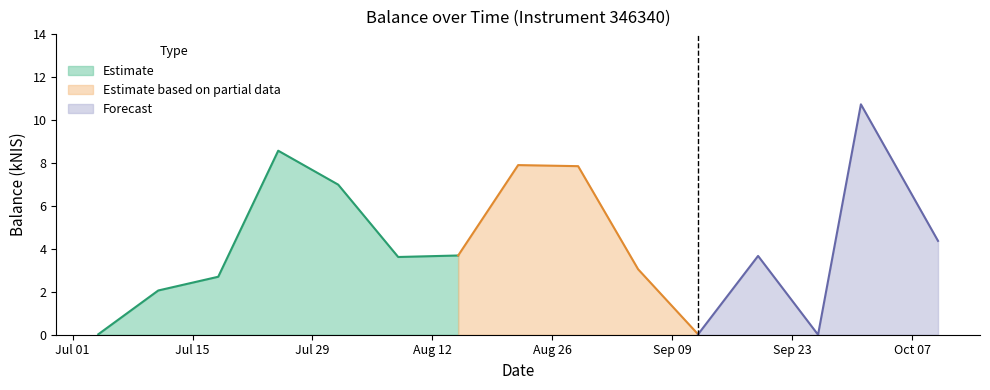

True or false: the data shows 5.3 at 2024-08-08.

False